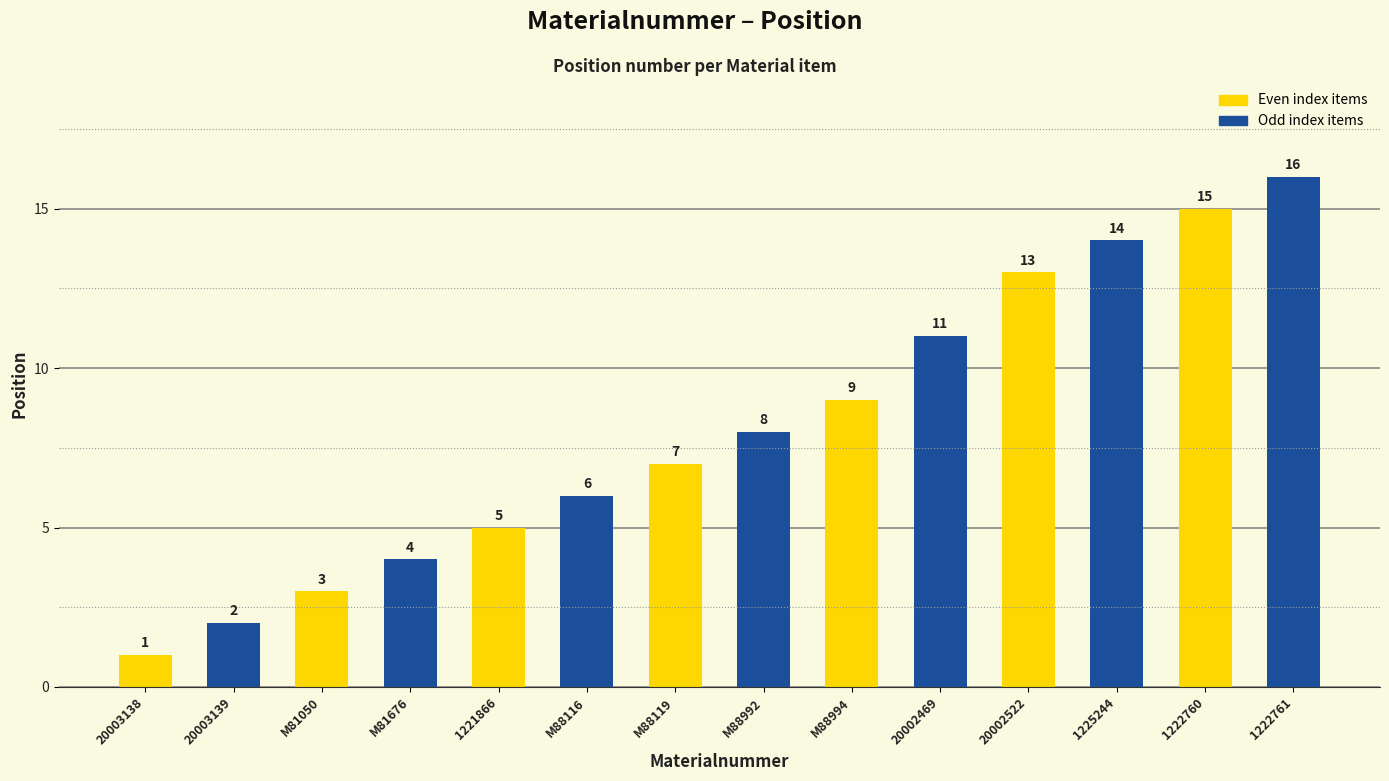

Where is the data nearest to the value 8?

M88992